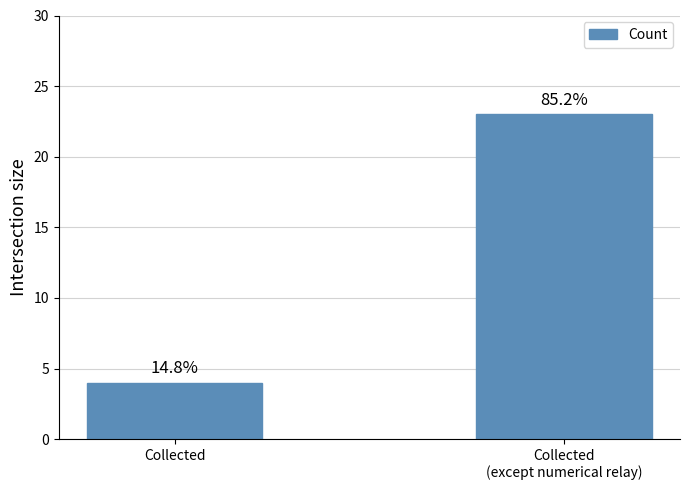

Which label corresponds to the smallest value in the chart?

Collected